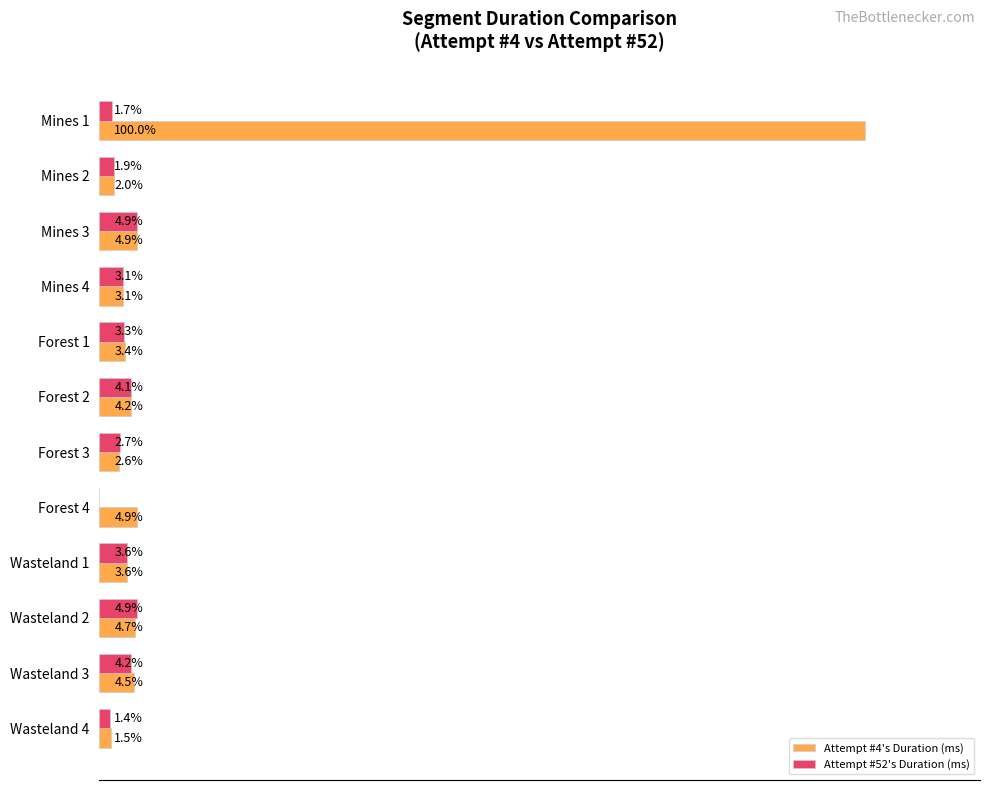

Is the value of Attempt #4's Duration (ms) at Forest 2 greater than the value of Attempt #52's Duration (ms) at Mines 2?

Yes